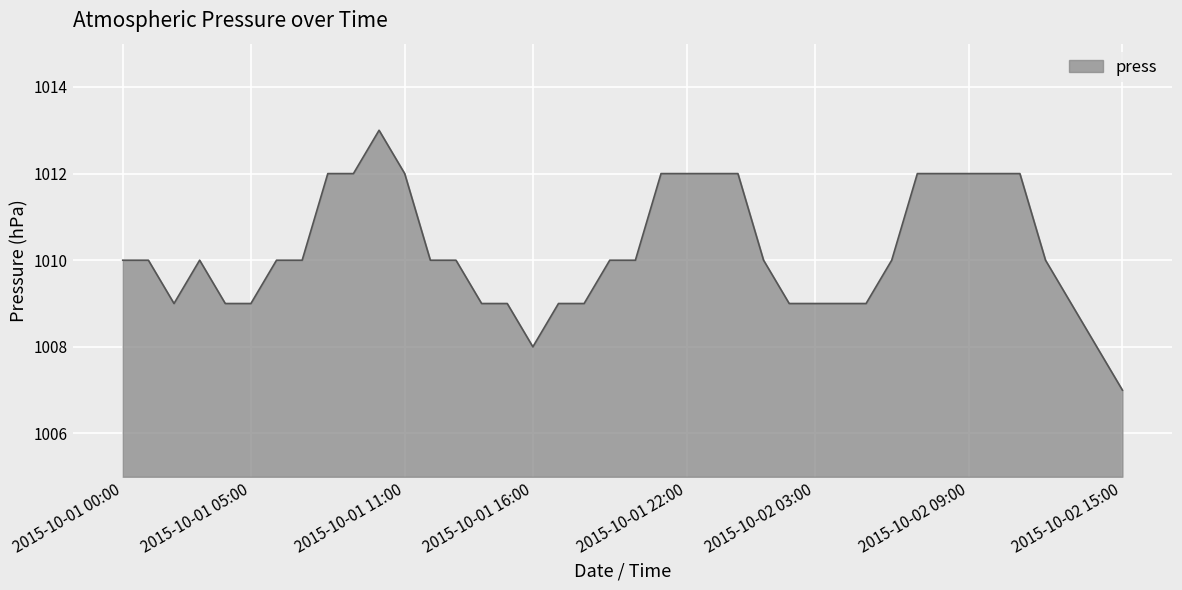

What is the smallest value displayed?

1007